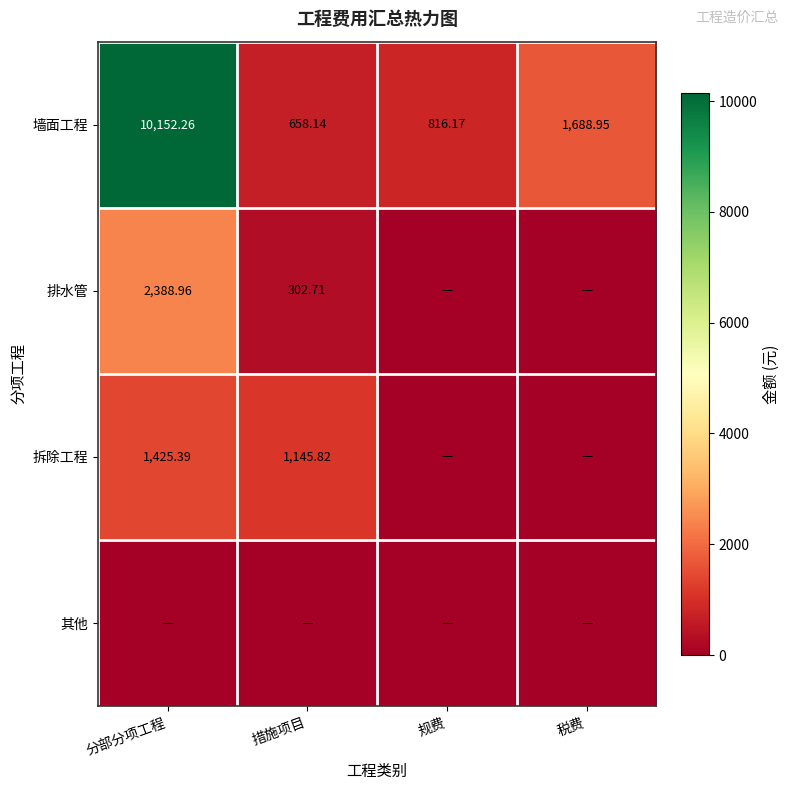

At which label does 墙面工程 reach its peak?

分部分项工程